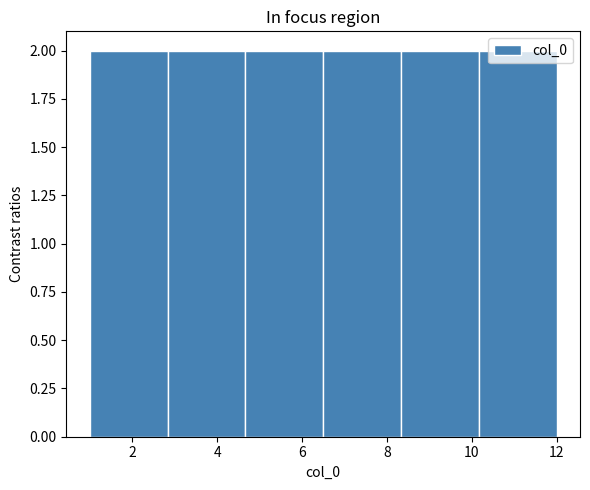

How tall is the bar that spans 2.8 to 4.6 on the x-axis? Neither the bar edges nor the heights are printed on the chart, so give them approximately, as read against the axes.

2